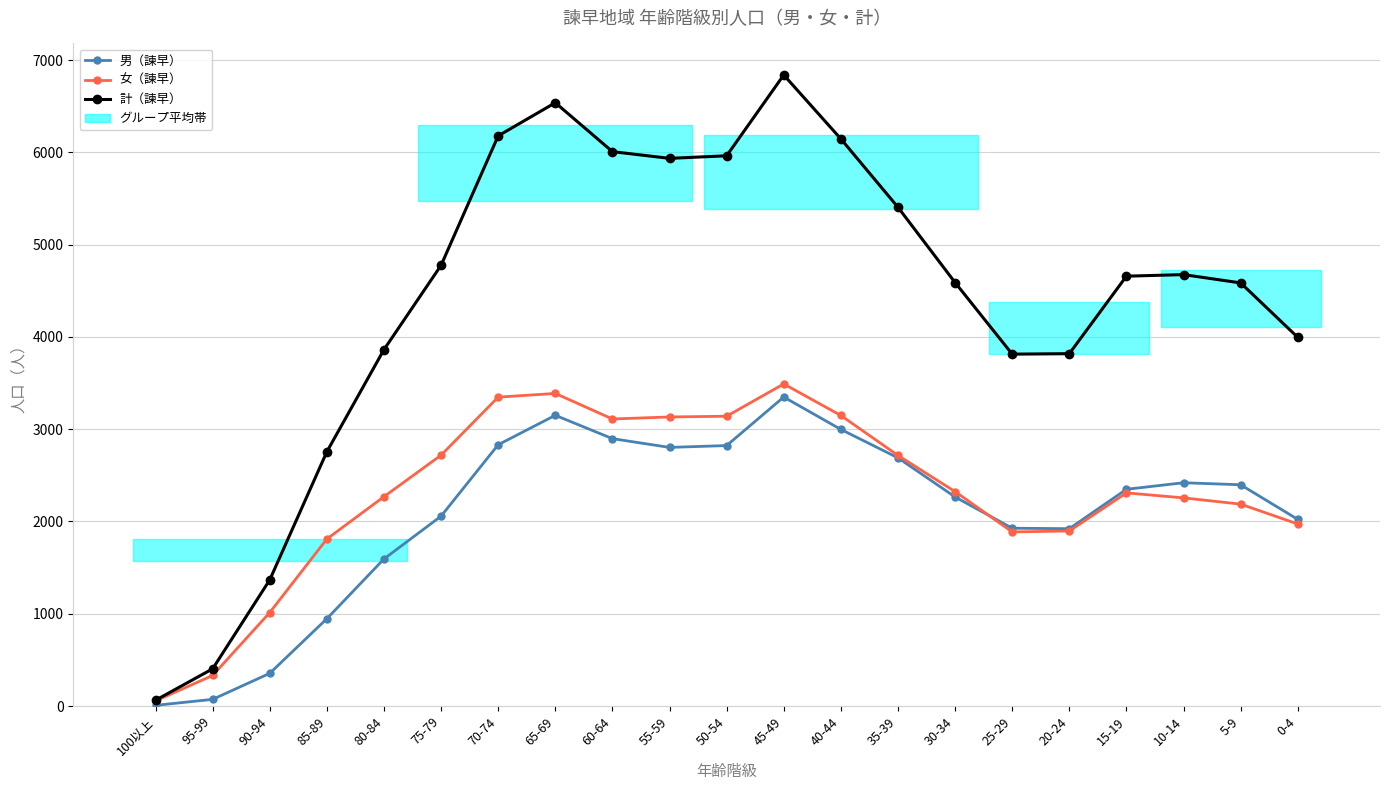

How many distinct data groups are displayed?

3